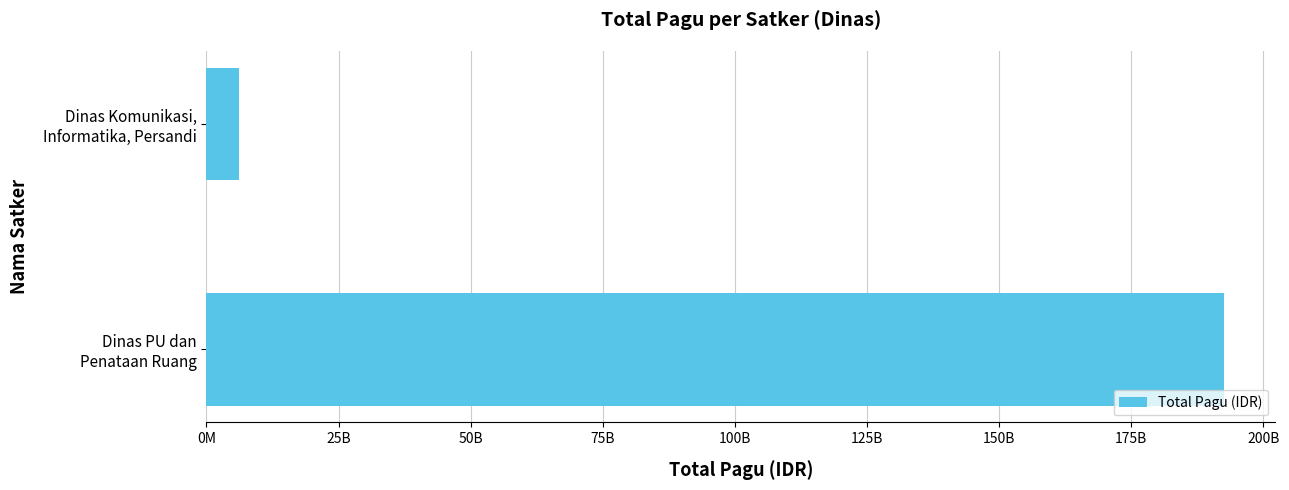

How many bars are there in total?

2